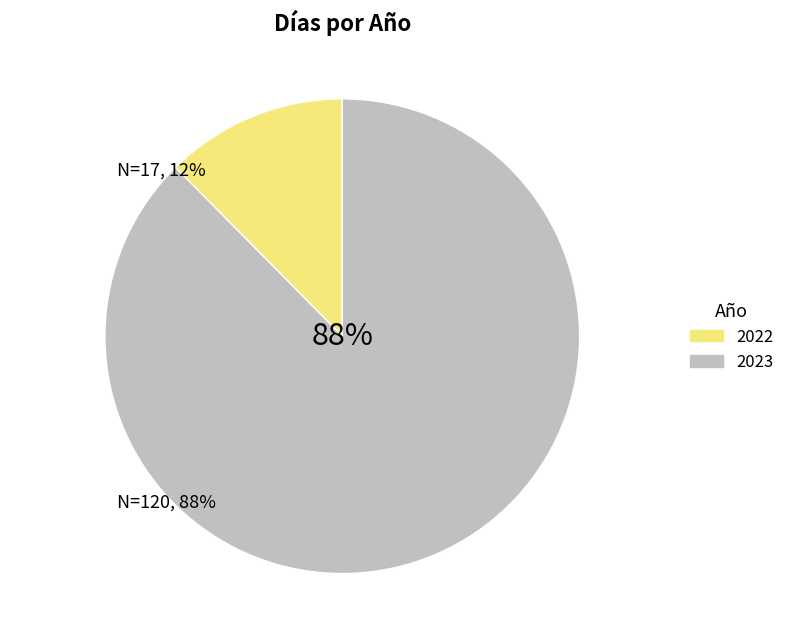

Which category has the biggest portion of the pie?

2023